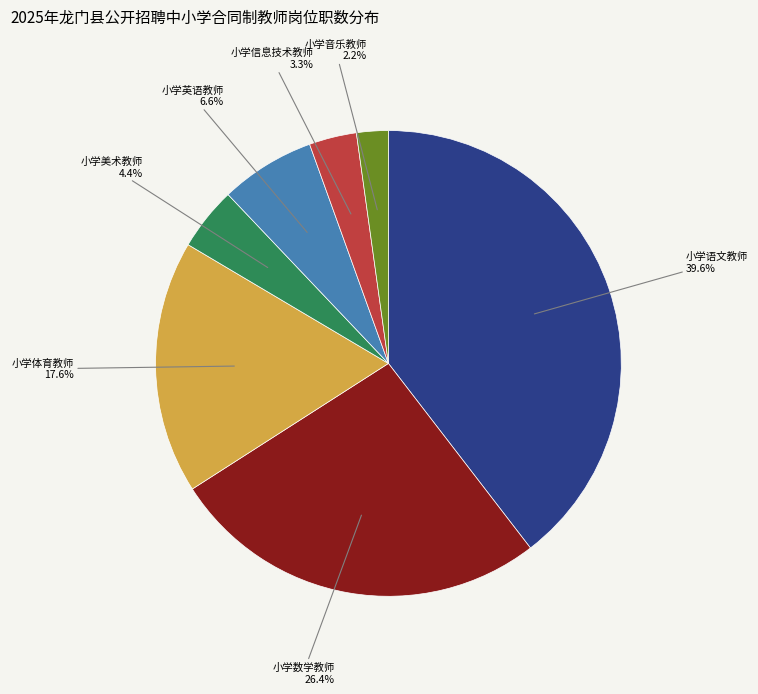

To the nearest percent, what percentage of the pie is 小学英语教师?

7%